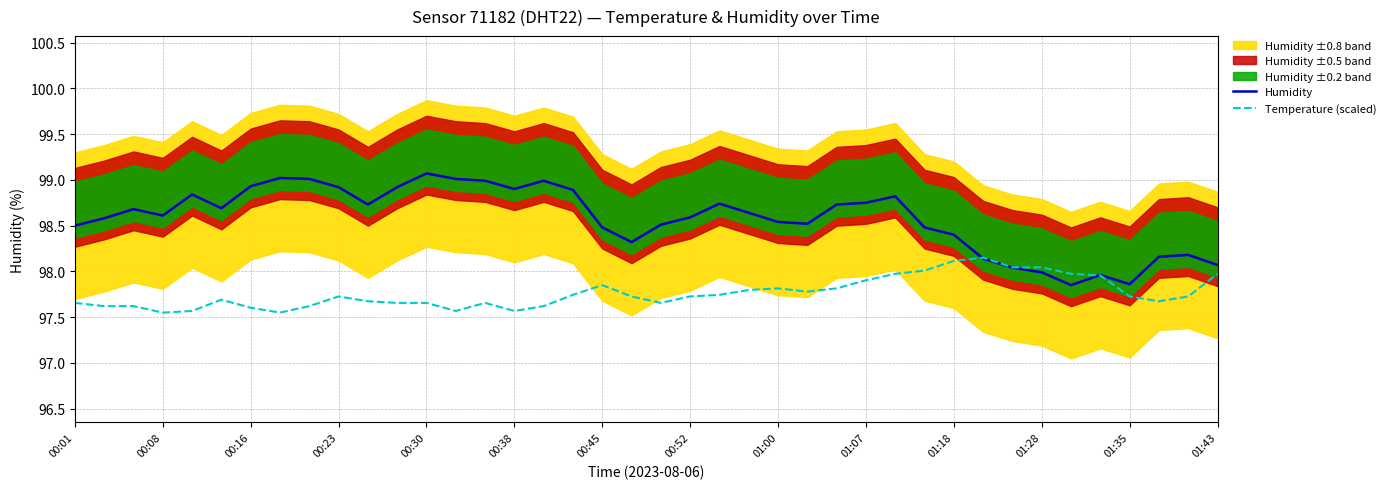

What is the sum of all Humidity values?

3943.1